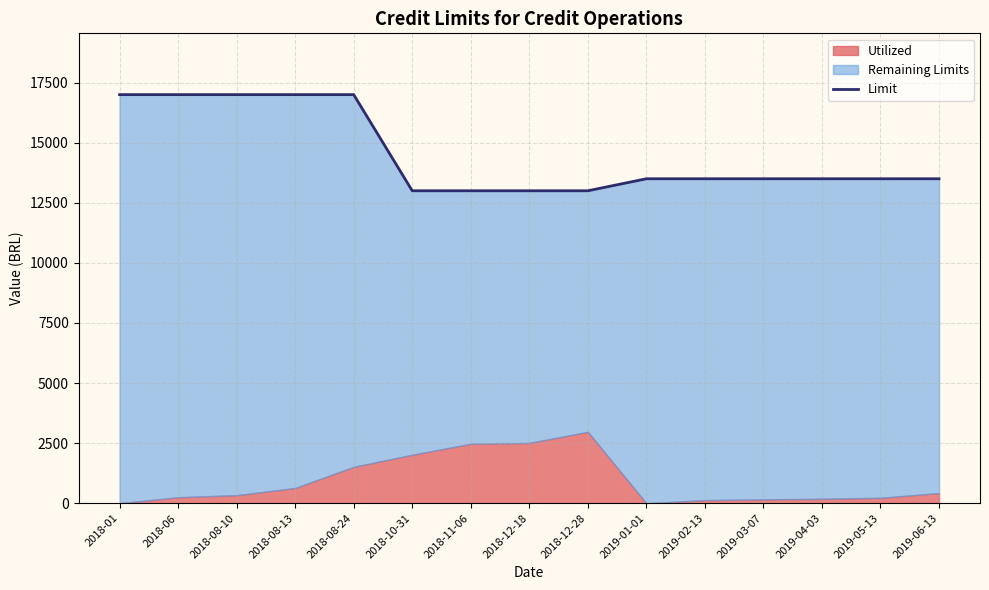

How many lines are shown in the chart?

1